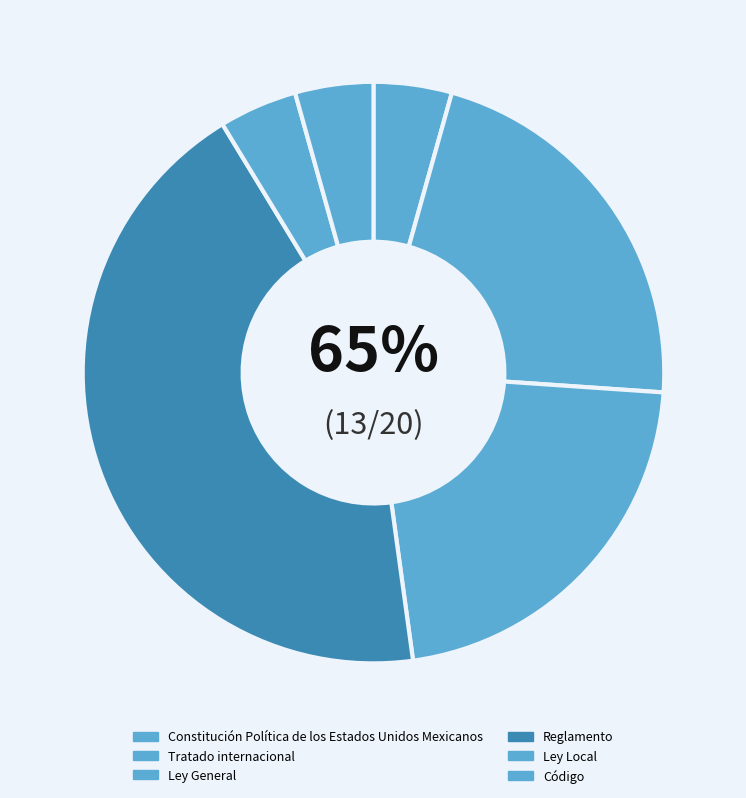

What percentage is the Código slice, to the nearest percent?

4%